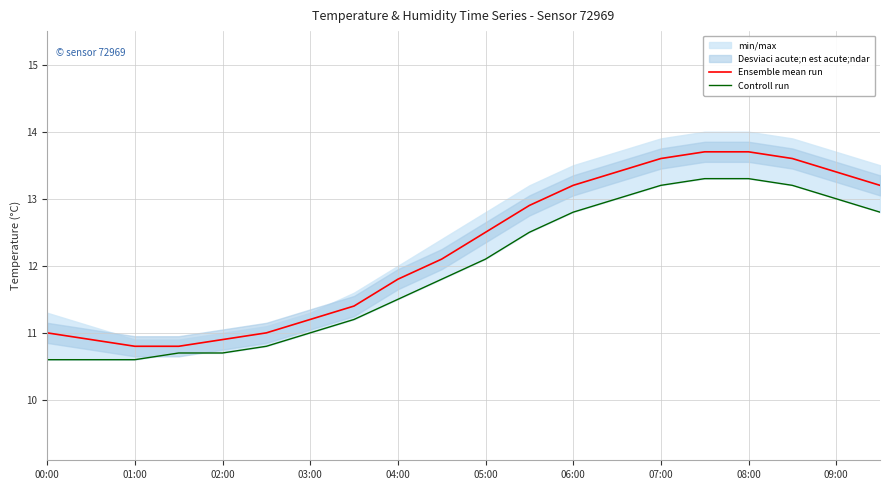

At 17, list the series in order from smallest to largest.

Controll run, Ensemble mean run